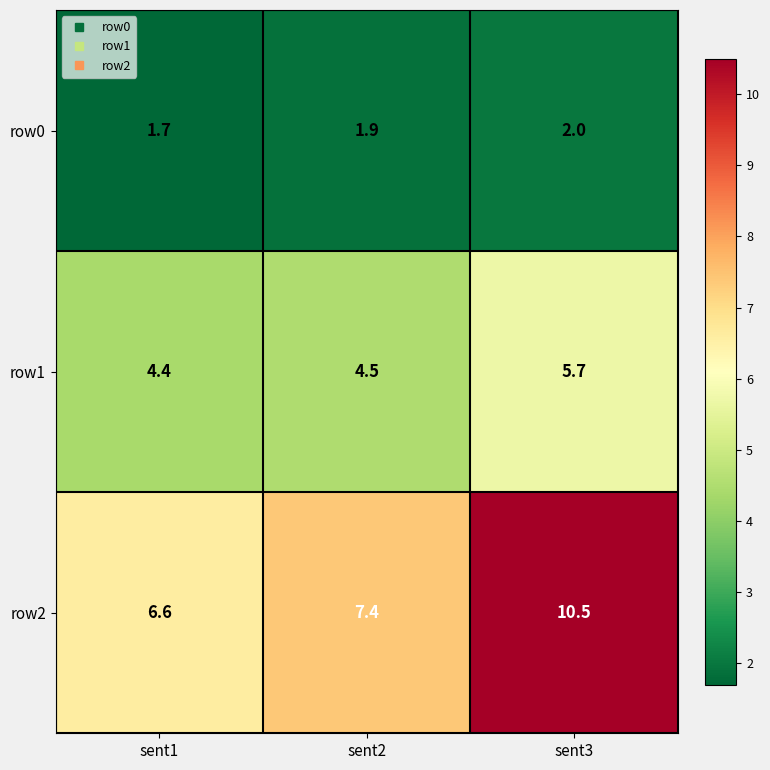

How many series are shown in this chart?

3